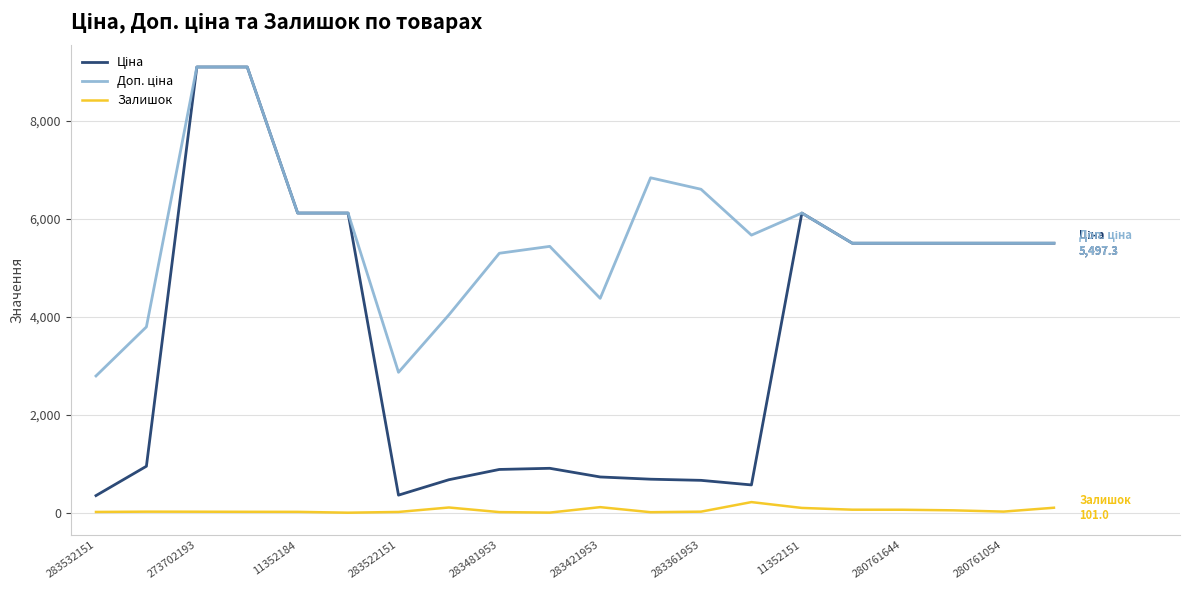

What is the highest value of the Залишок series?

216.0